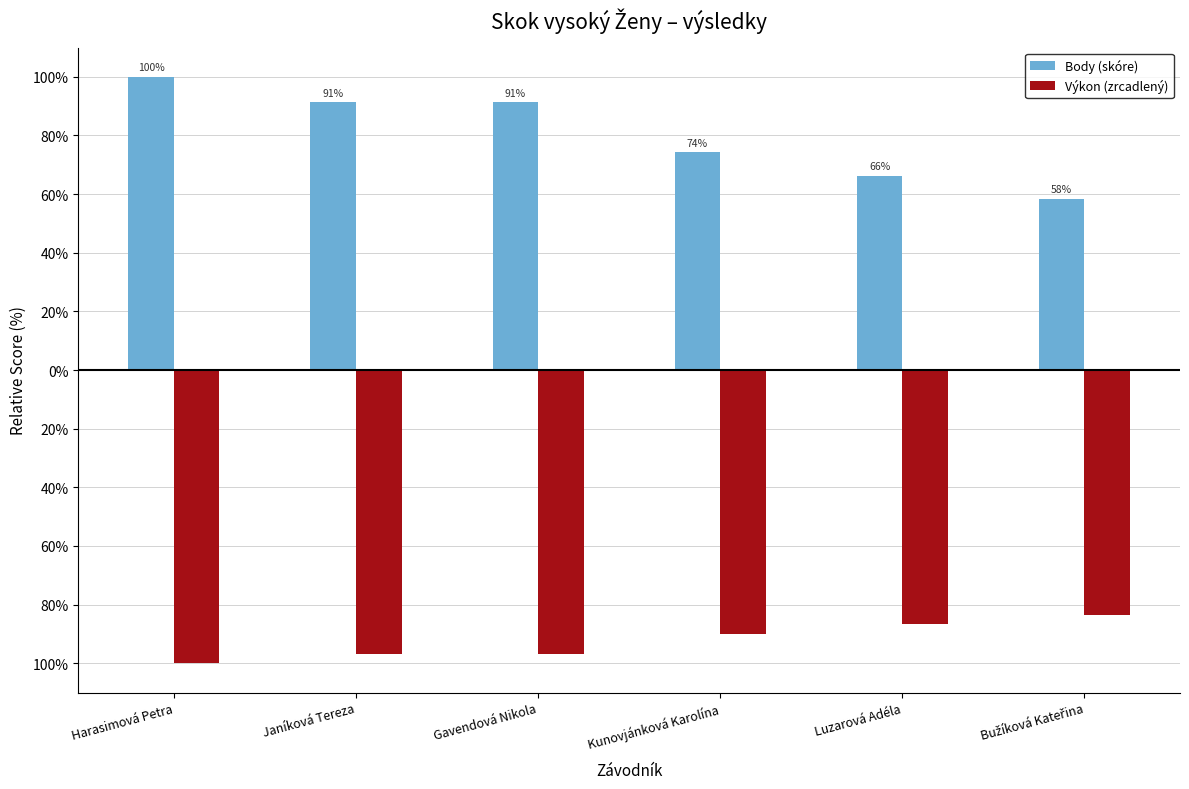

What is the total value across all series at Bužíková Kateřina?

-25.1